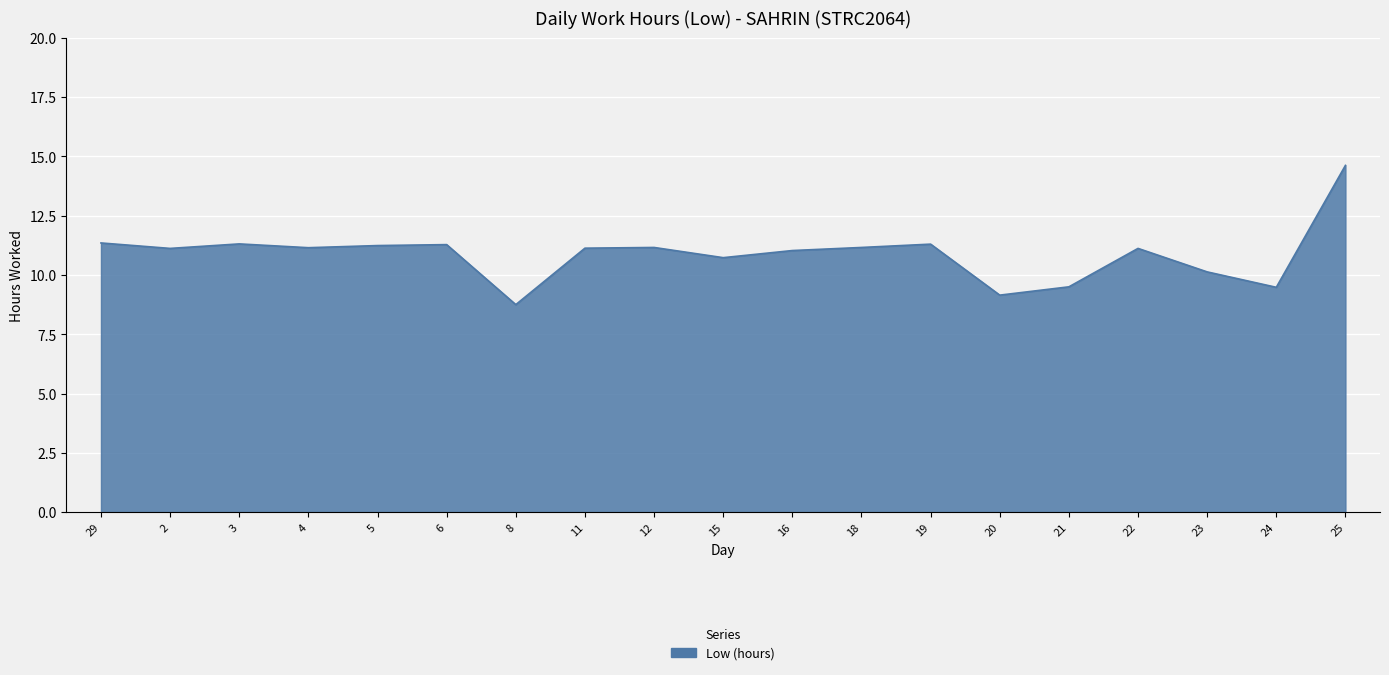

What position from the right is 2?

18